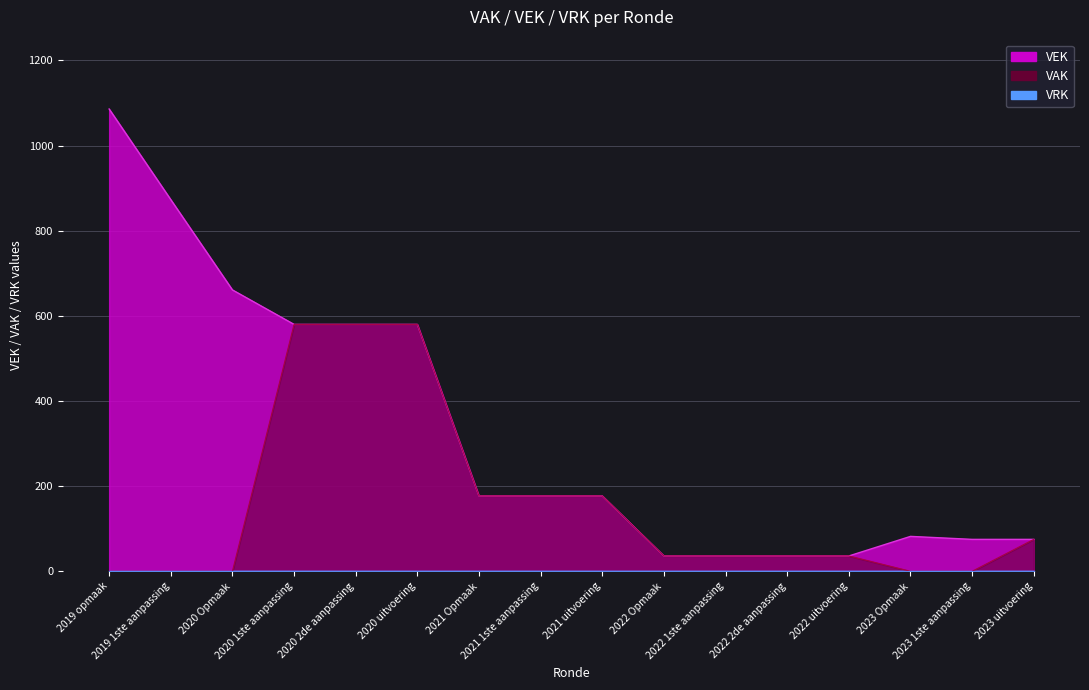

True or false: there are more than 2 points higher than both neighbors.

False